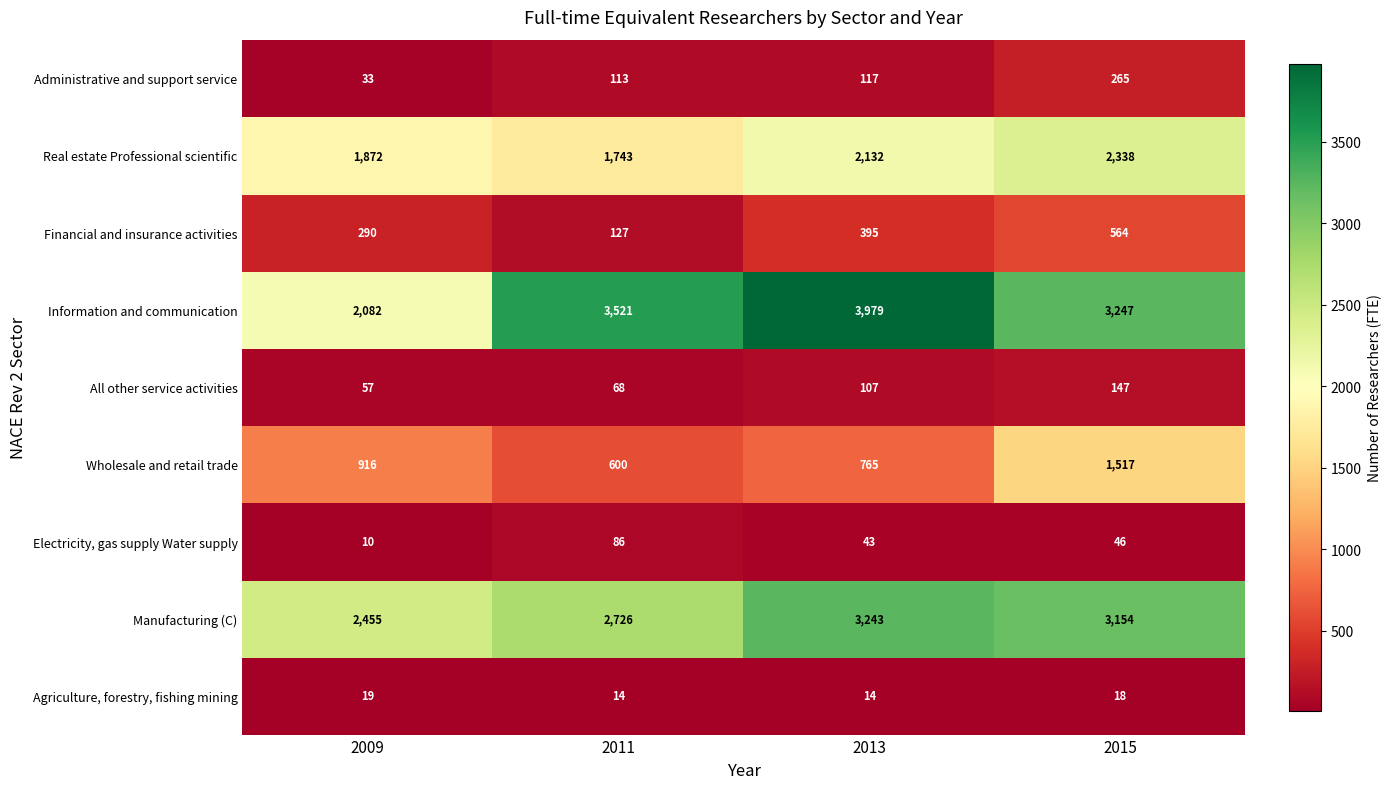

What is the difference between the maximum and minimum values in the Electricity, gas supply Water supply series?

76